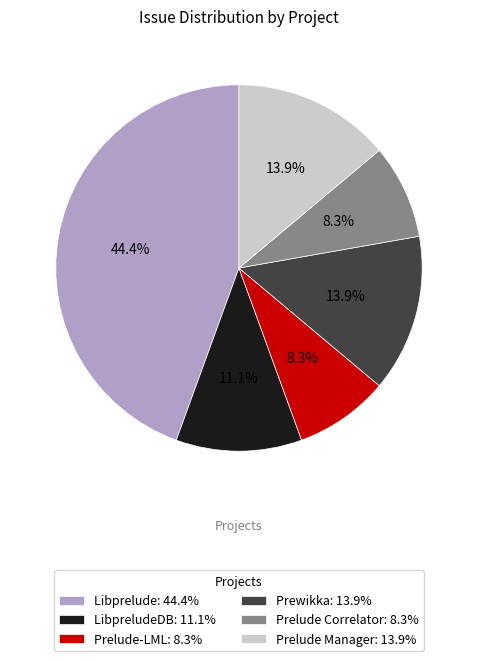

Combined, what portion of the pie is LibpreludeDB: 11.1% and Prelude-LML: 8.3%?

19.4%